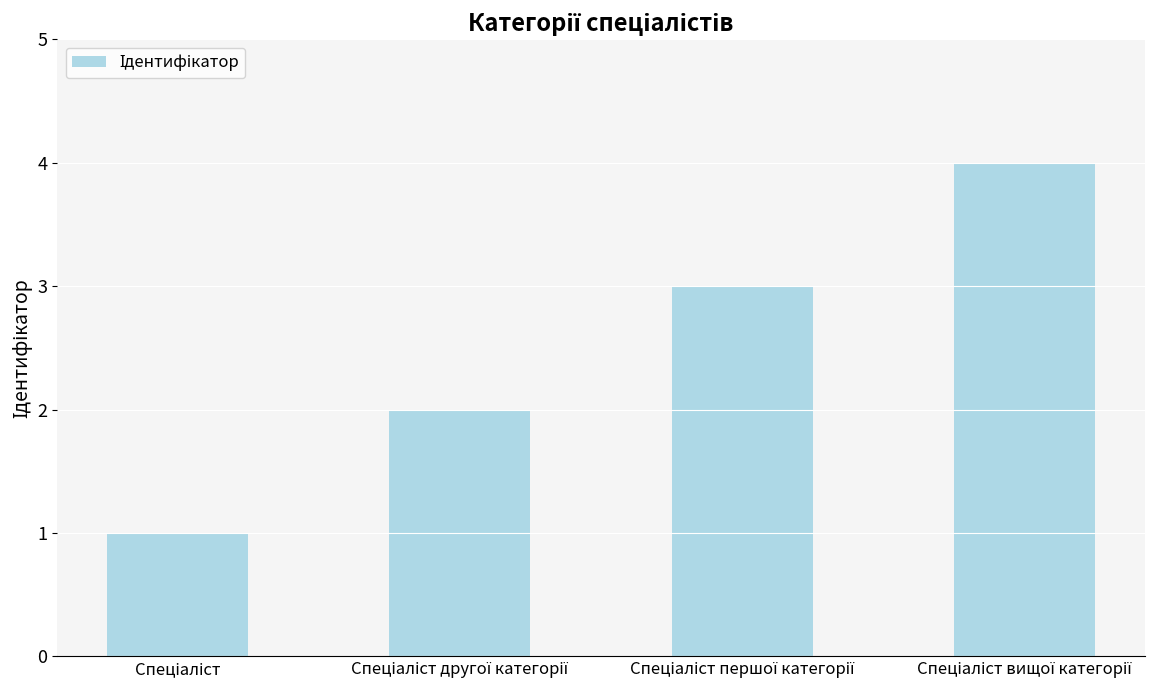

What is the maximum value shown in the chart?

4